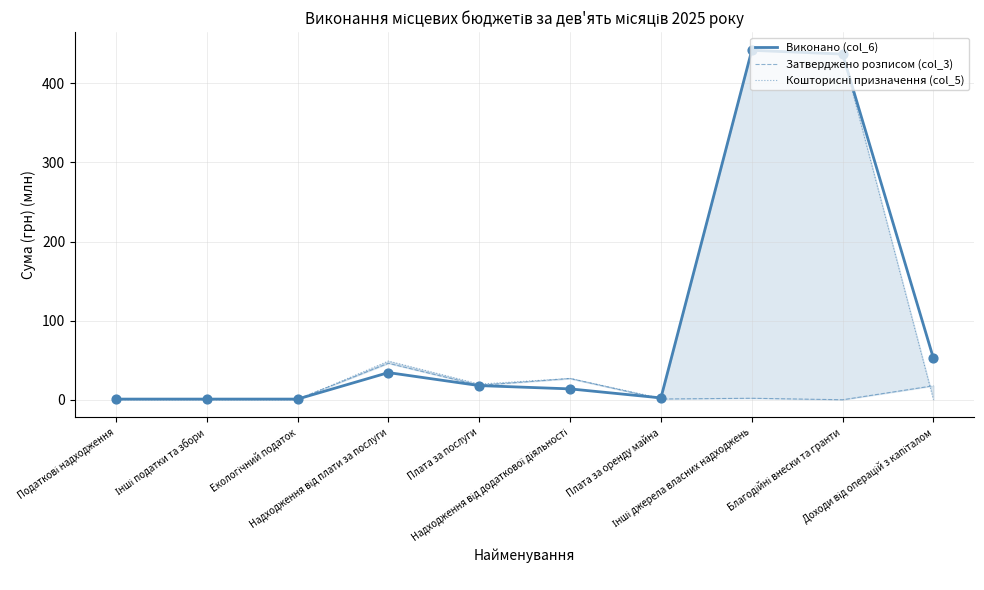

At which category is the sum across all series the highest?

Інші джерела власних надходжень